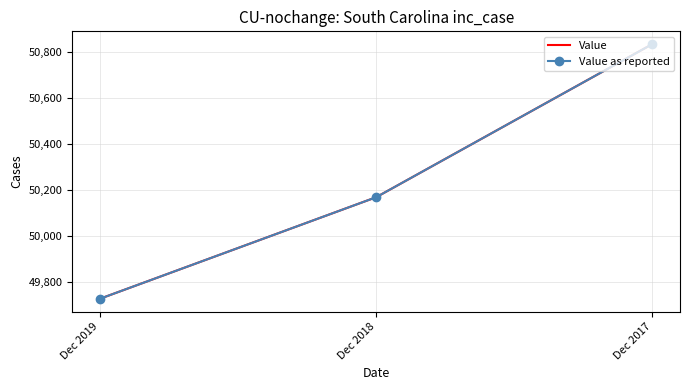

How many data points in Value as reported are less than 50169?

1